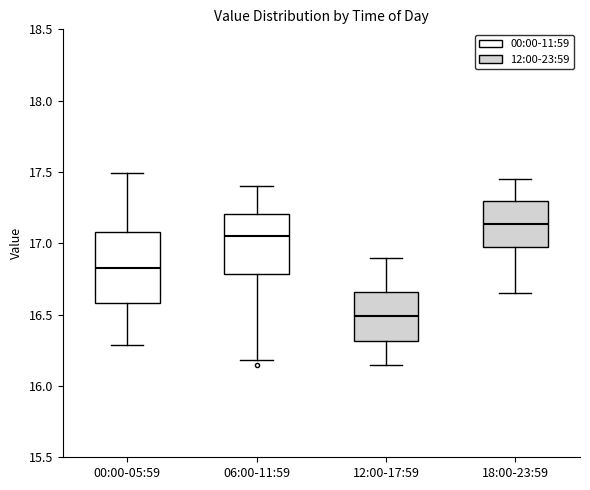

Reading left to right, read every box against the y-axis: the position of its median line, the range the box covers, and the ends of its whiskers. The values are not printed on the chart, so give them approximately, as read against the axis.

00:00-05:59: median 16.85, box 16.60 to 17.10, whiskers 16.30 to 17.50
06:00-11:59: median 17.05, box 16.80 to 17.20, whiskers 16.20 to 17.40
12:00-17:59: median 16.50, box 16.30 to 16.65, whiskers 16.15 to 16.90
18:00-23:59: median 17.15, box 16.95 to 17.30, whiskers 16.65 to 17.45